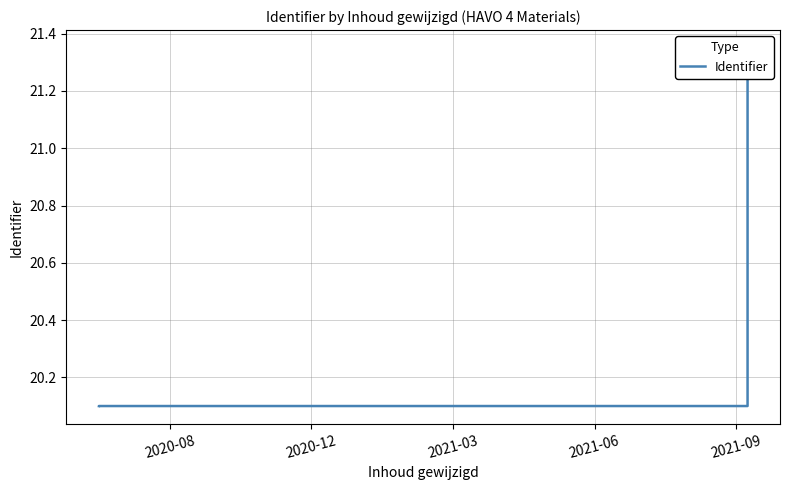

What is the minimum value shown in the chart?

20.1